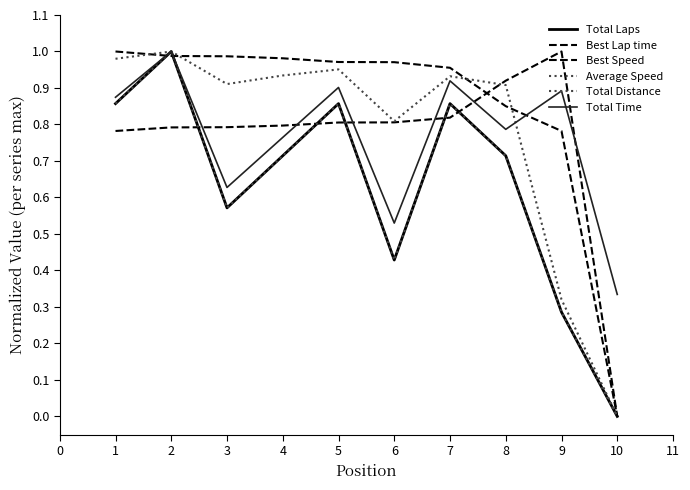

Does the chart display data point markers on the line(s)?

No